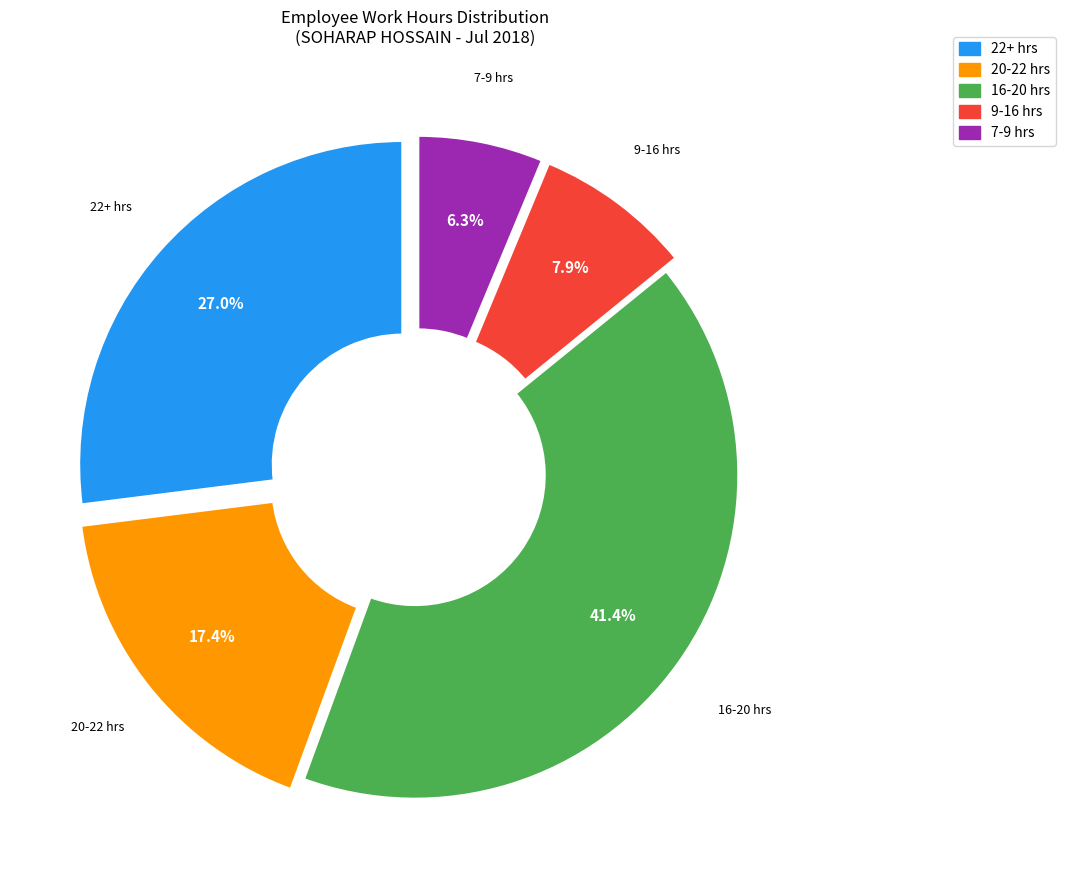

Do 22+ hrs and 9-16 hrs together represent more than half of the pie?

No